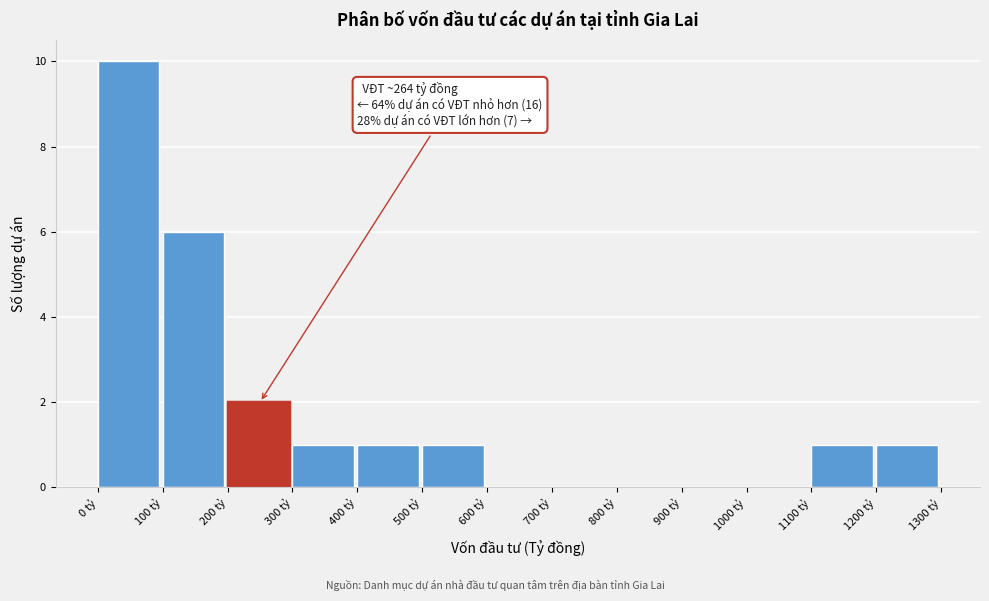

Over which range of the x-axis is the bar tallest?

0 to 100